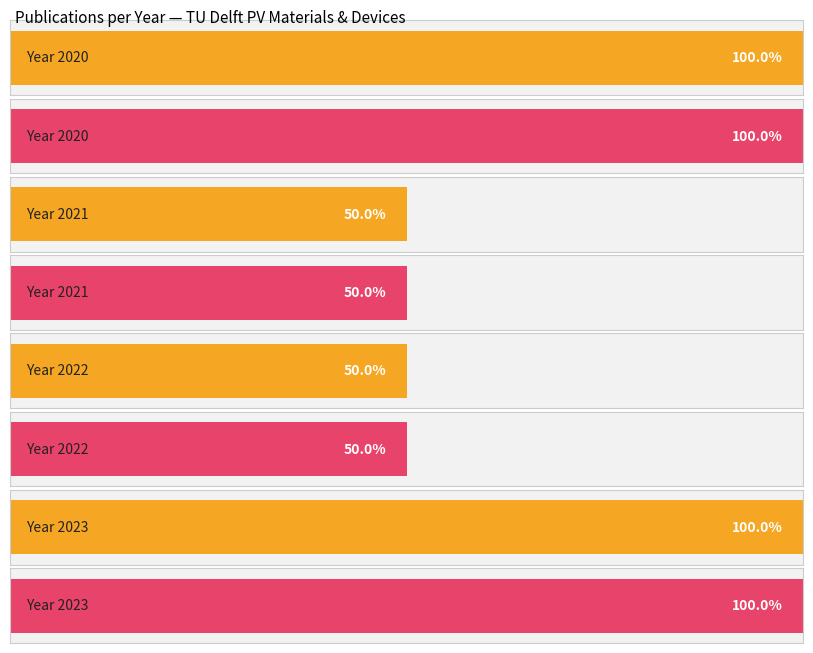

At how many categories does at least one series exceed 2022?

2